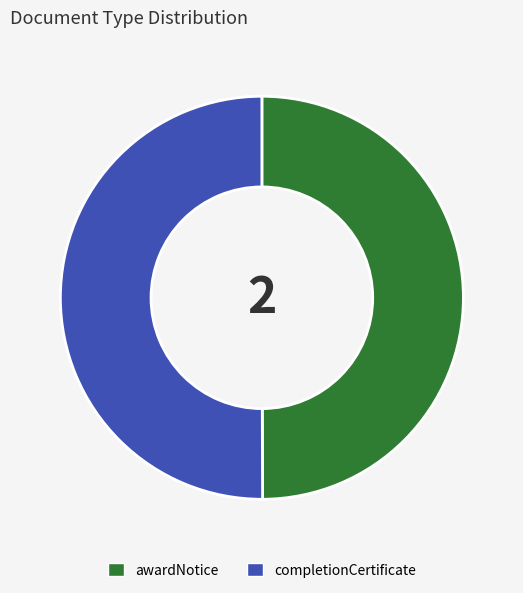

The awardNotice slice represents 59% of the pie. True or false?

False